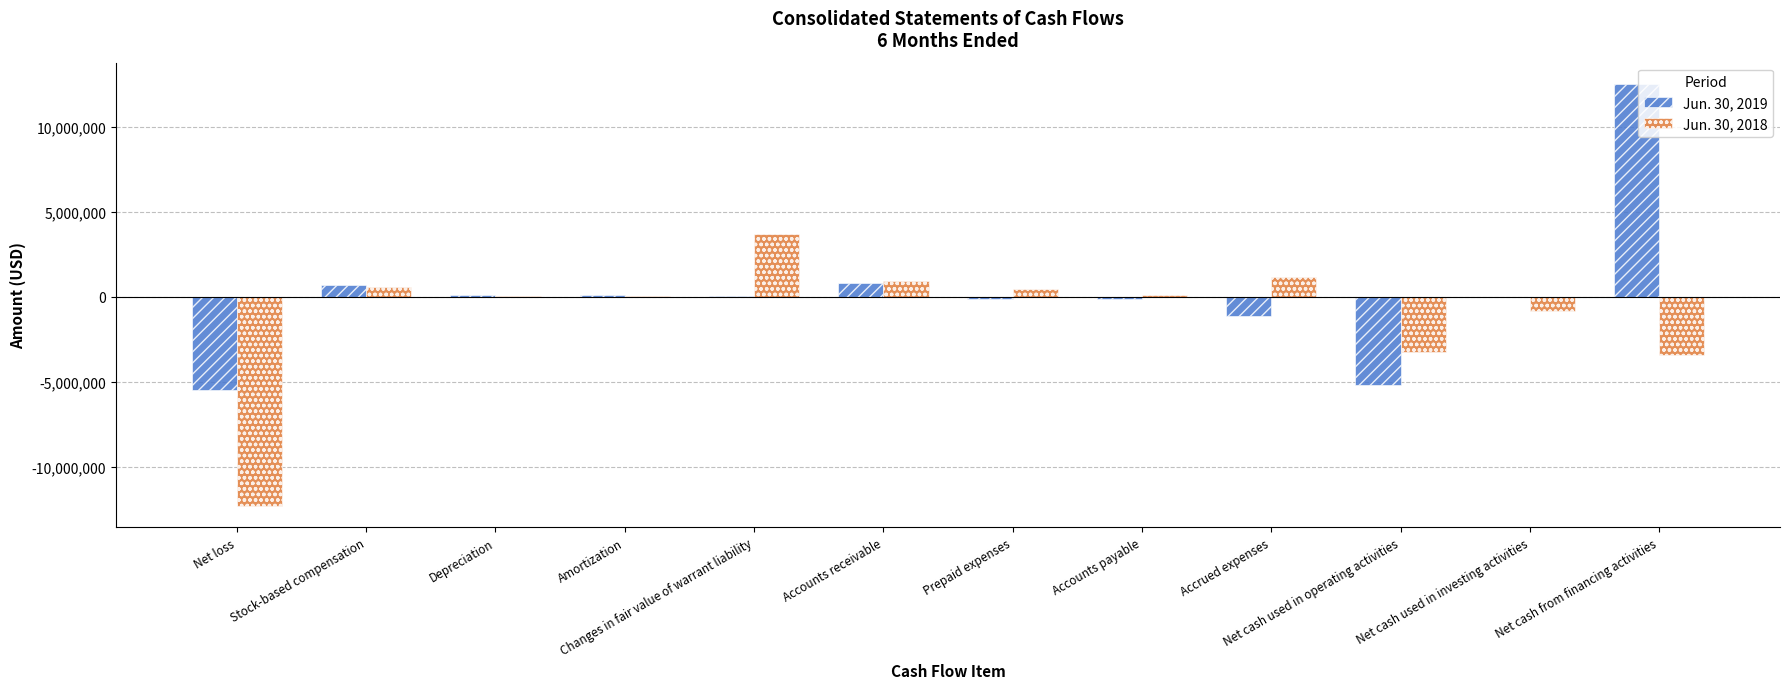

What is the difference between the Jun. 30, 2019 values at Accounts receivable and Net cash from financing activities?

11710865